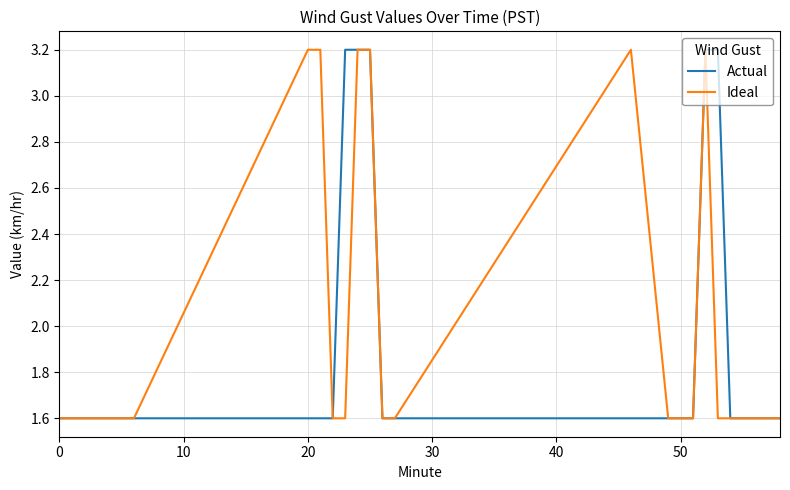

Which series has the largest total across all categories?

Ideal